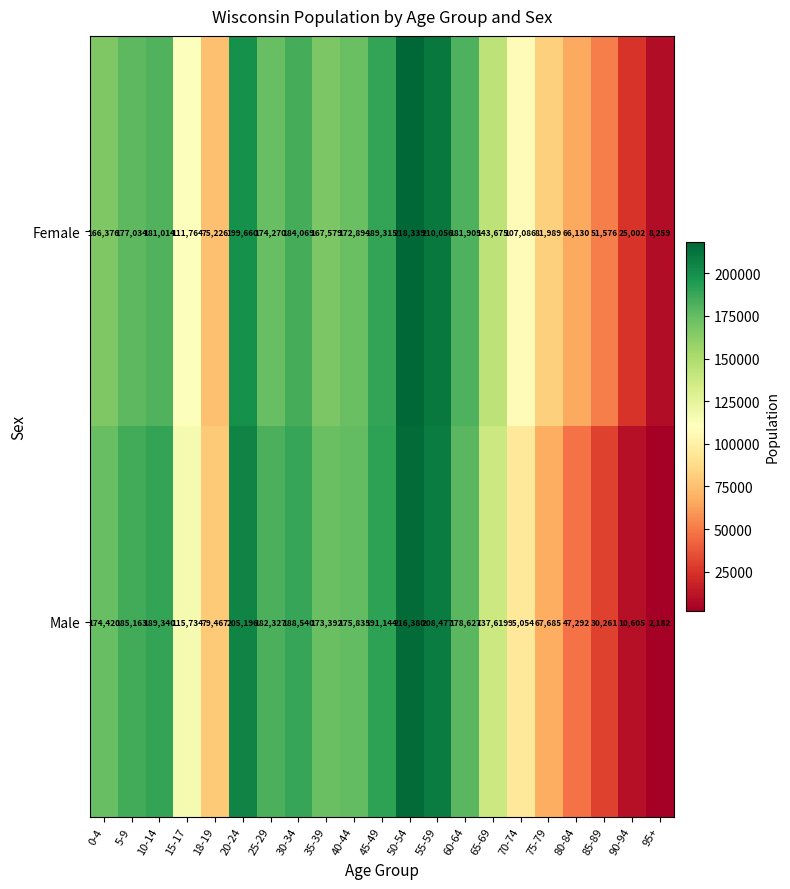

At which label does Female first exceed 167579?

5-9